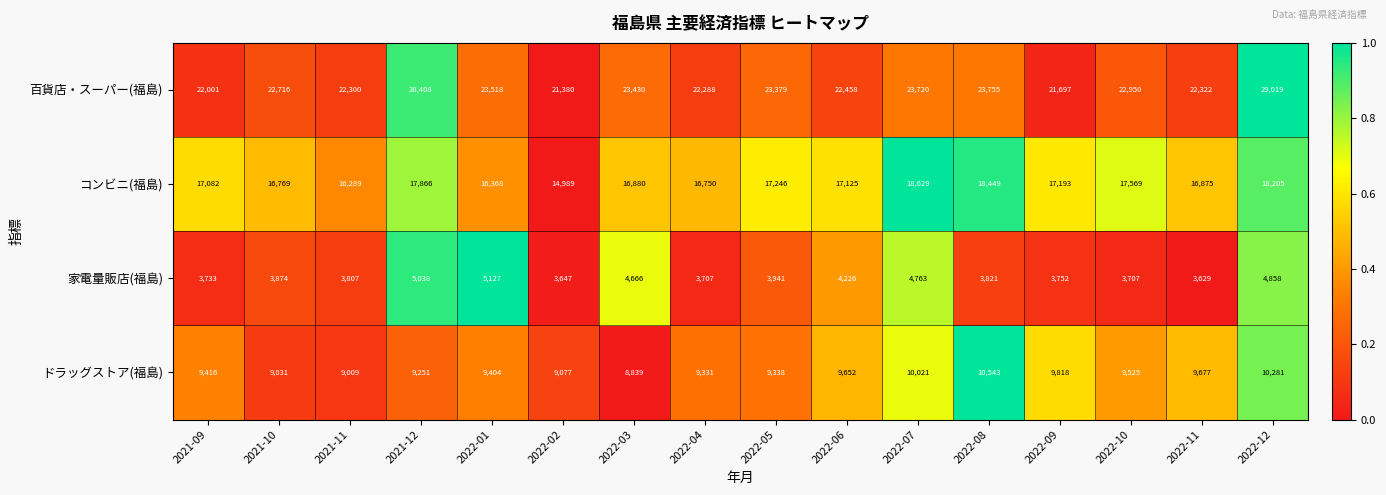

Count the number of categories in the chart.

16